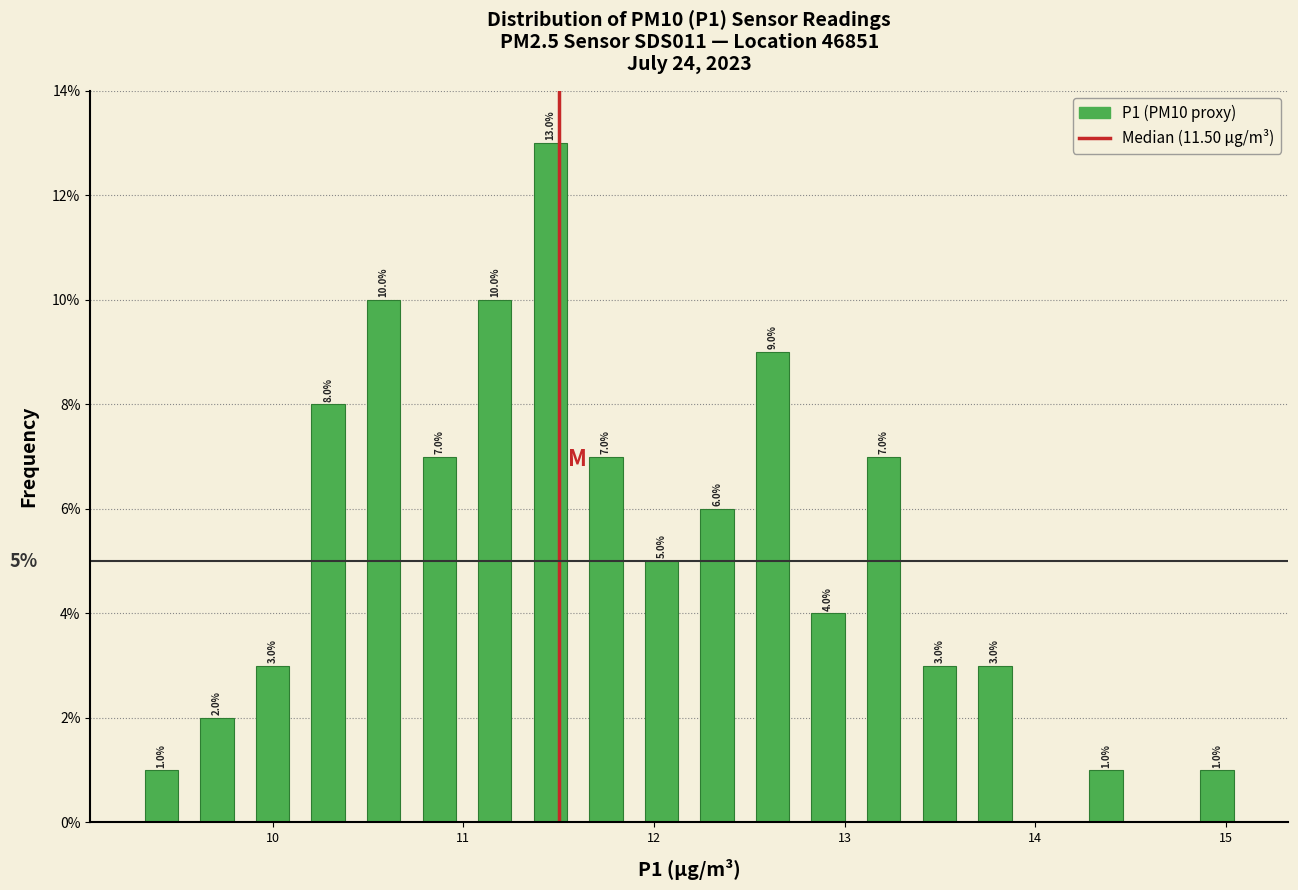

Read against the x-axis, roughly where is the centre of the tallest bar?

11.5